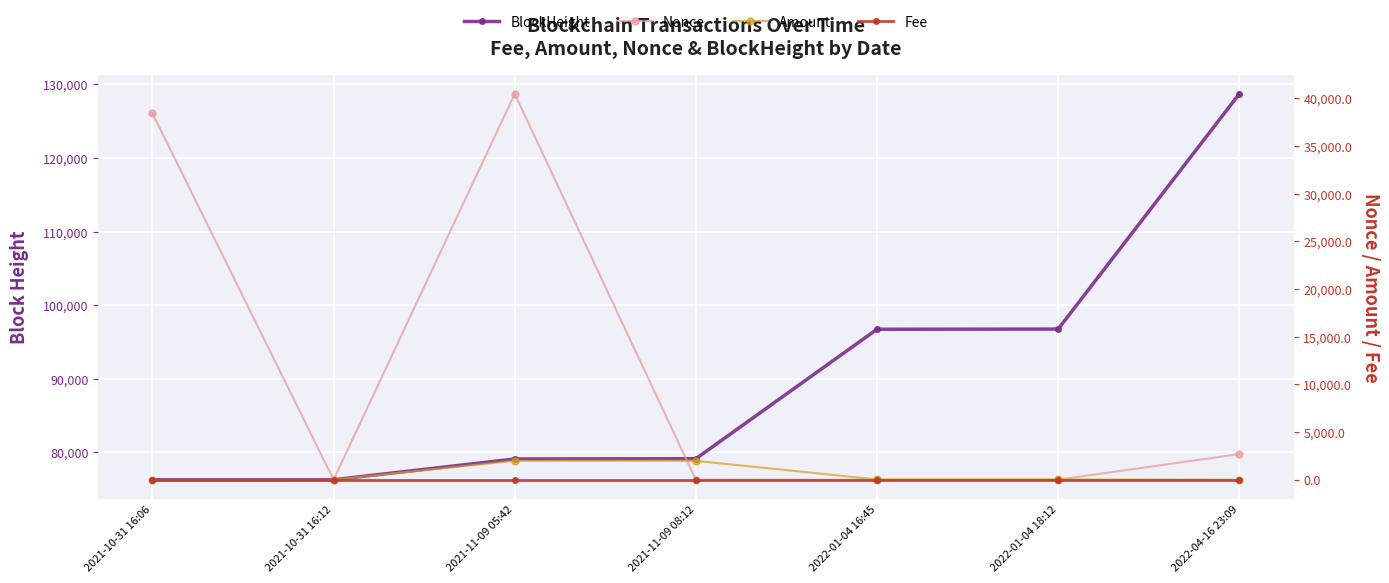

What is the difference between the maximum and minimum values in the Amount series?

1983.7